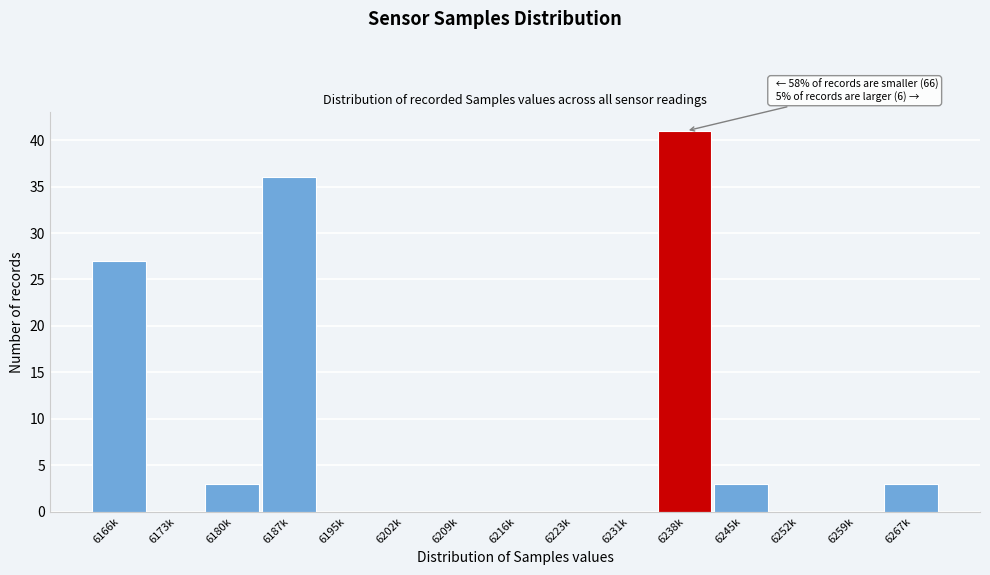

Reading left to right, what are all the values shown in this chart?

6166k=27	6173k=0	6180k=3	6187k=36	6195k=0	6202k=0	6209k=0	6216k=0	6223k=0	6231k=0	6238k=41	6245k=3	6252k=0	6259k=0	6267k=3